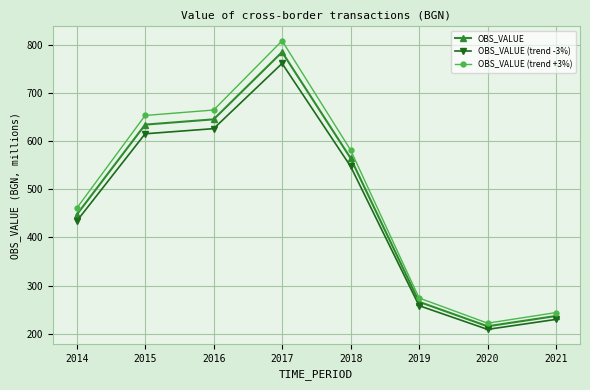

True or false: OBS_VALUE (trend -3%) has a value of 1053.9 at 2016.

False